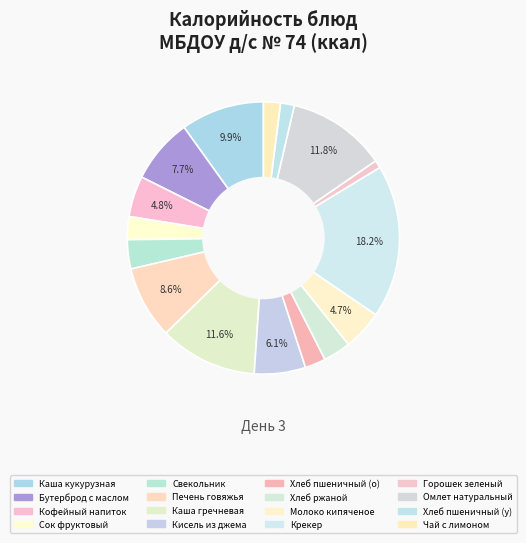

How many slices are in this pie chart?

16